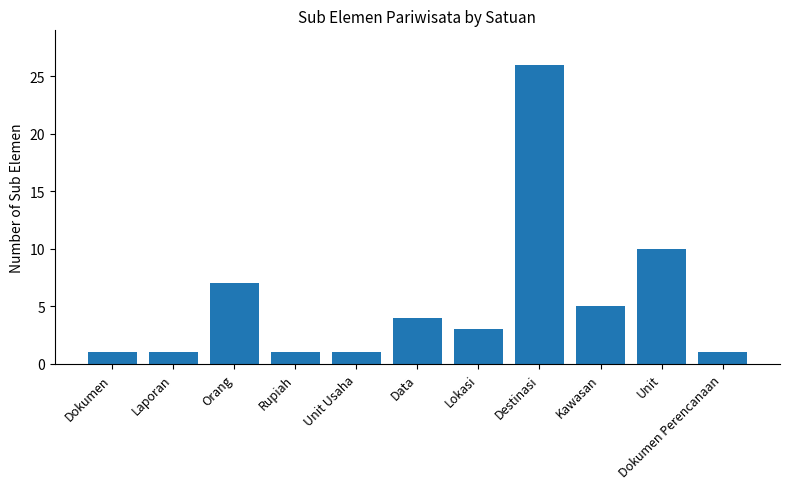

How many data points does each series have?

11